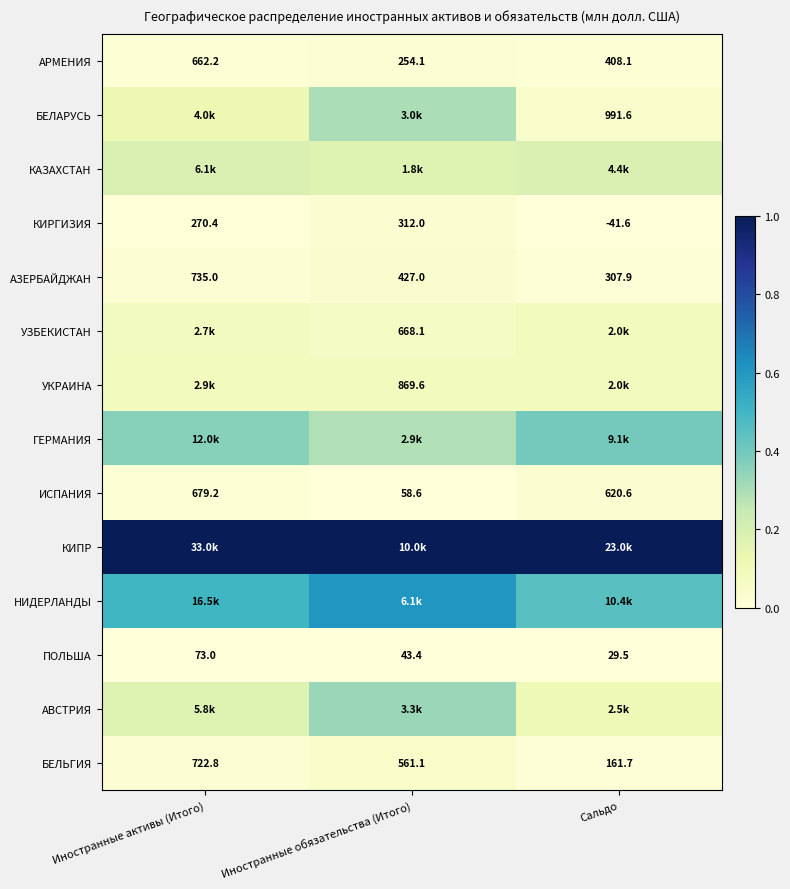

At how many categories does at least one series exceed 0?

3